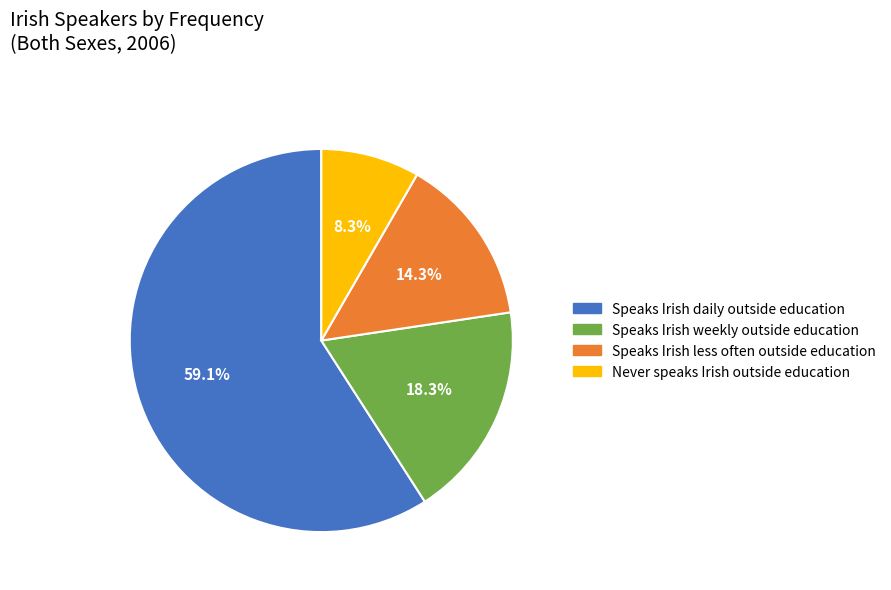

Rank the categories by value from highest to lowest.

Speaks Irish daily outside education, Speaks Irish weekly outside education, Speaks Irish less often outside education, Never speaks Irish outside education